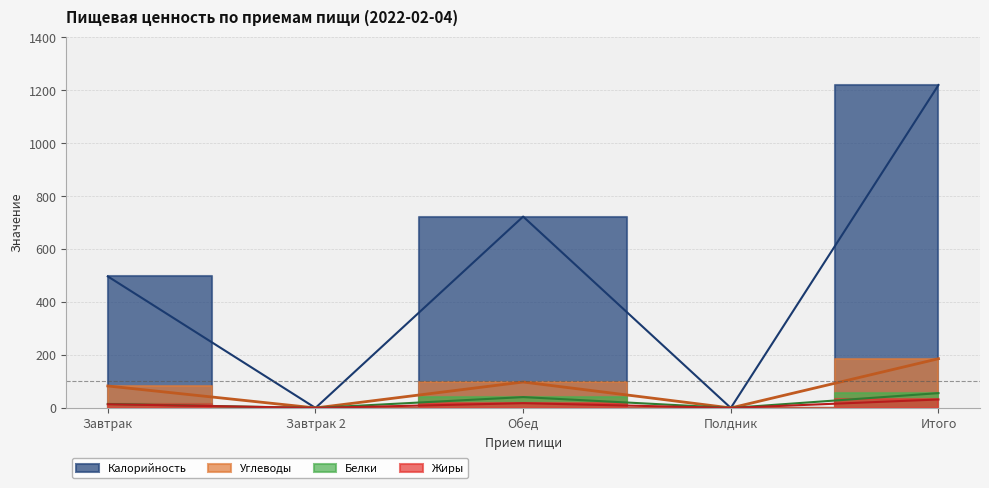

At which label is Углеводы closest to 93?

Обед